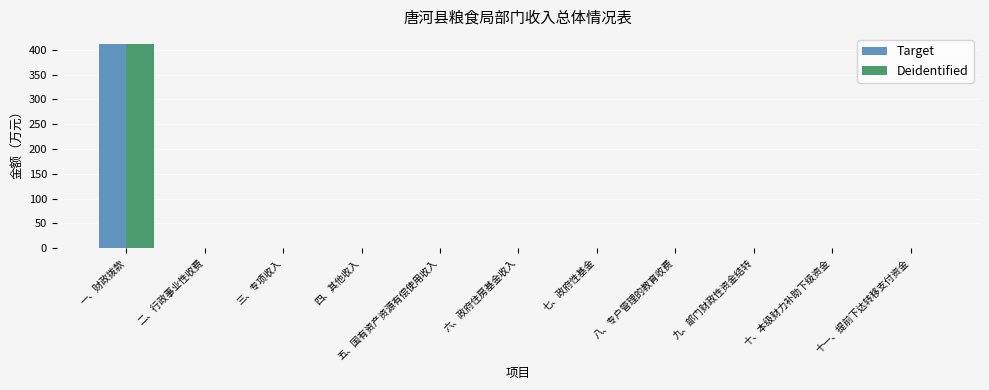

The value of Target at 十、本级财力补助下级资金 is 0.0. True or false?

True